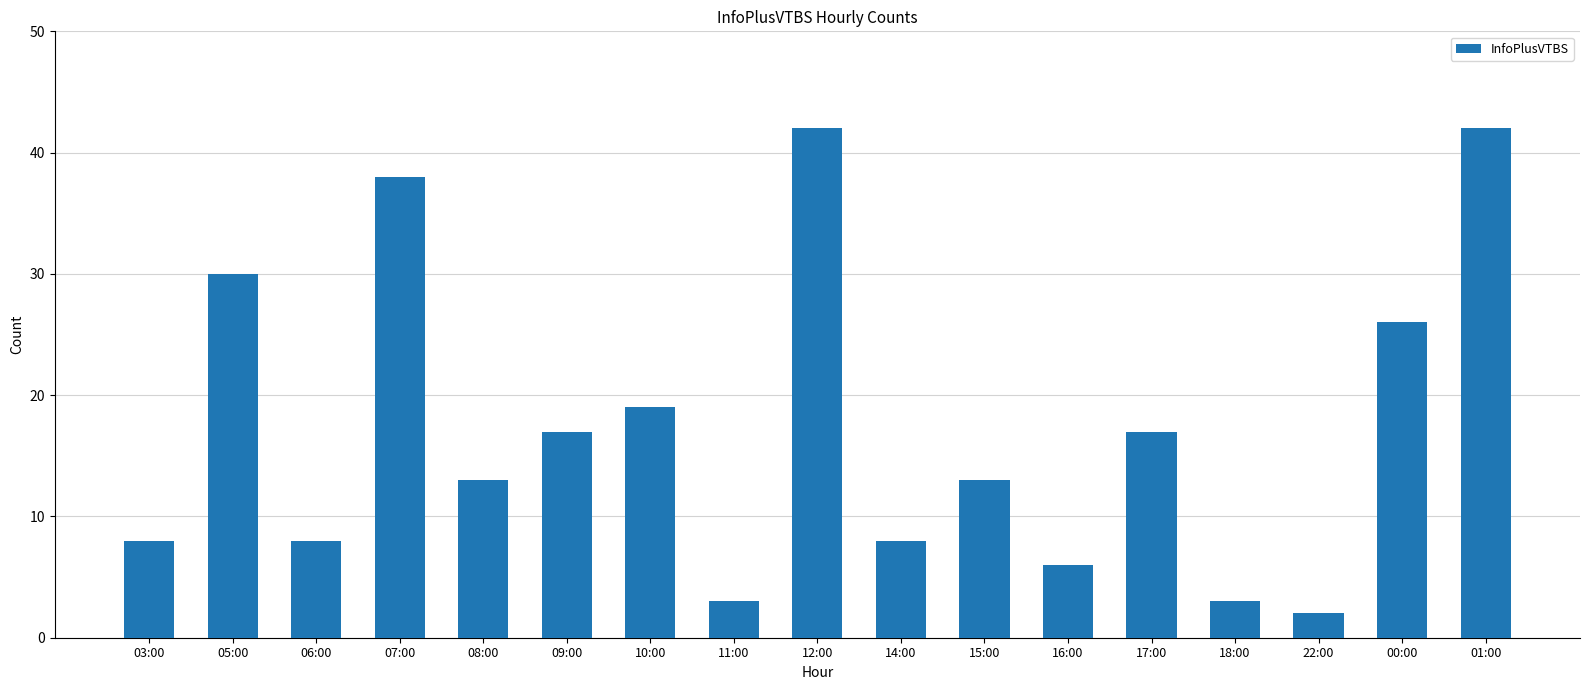

What is the difference between the maximum and minimum values?

40